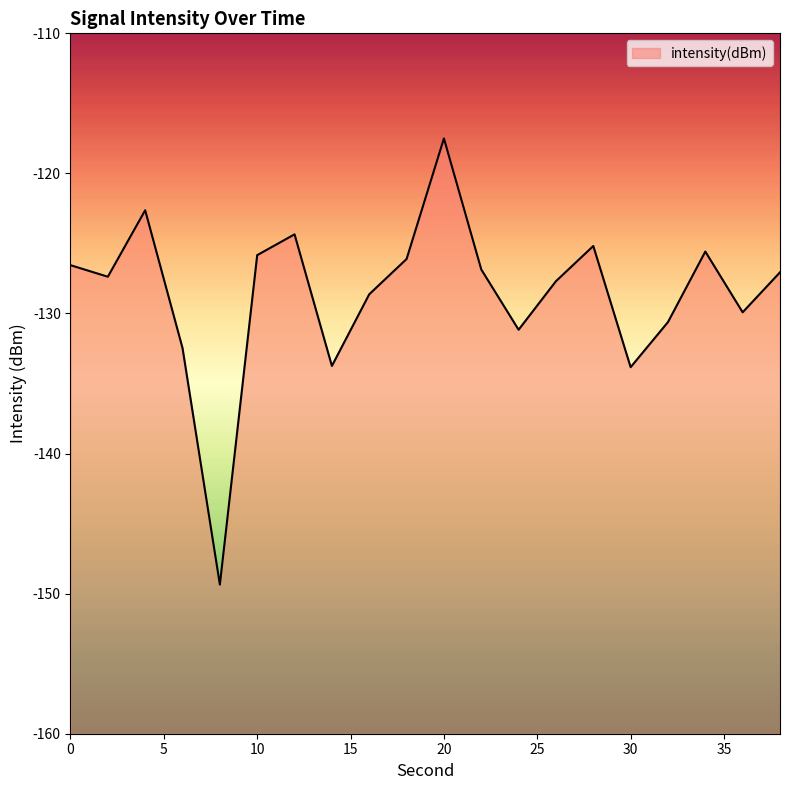

Rank the categories by value from highest to lowest.

20, 4, 12, 28, 34, 10, 18, 0, 22, 38, 2, 26, 16, 36, 32, 24, 6, 14, 30, 8